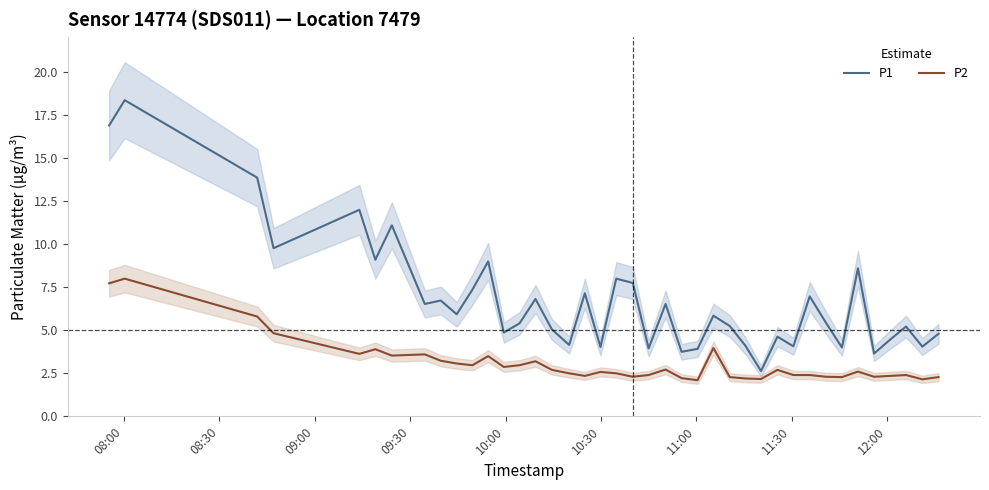

How many interior local valleys does the P2 series have?

11